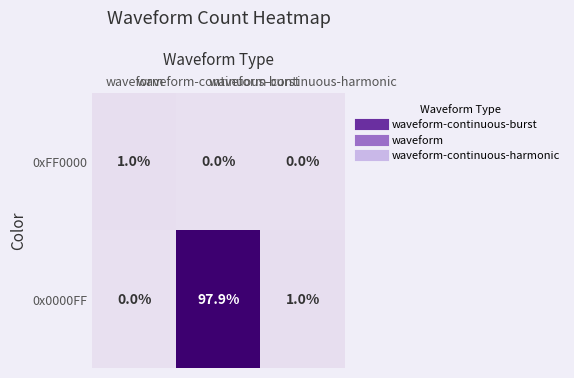

What is the average value of the 0x0000FF series?

33.0